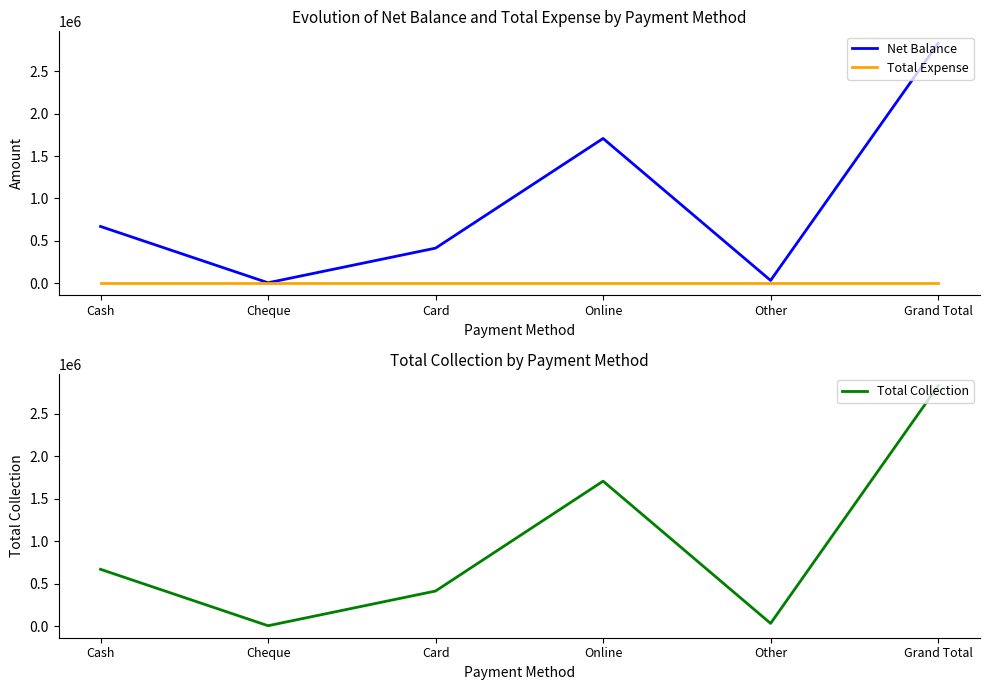

What is the spread (max minus min) of values at Cheque?

5500